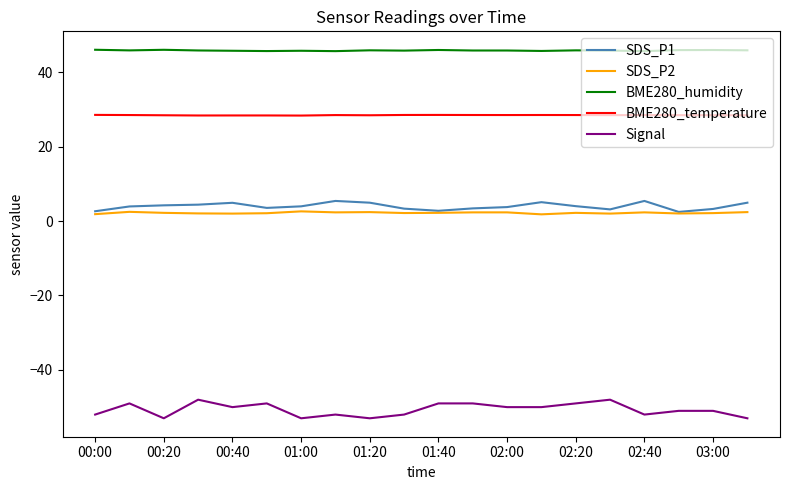

Which series has the widest spread of values?

Signal